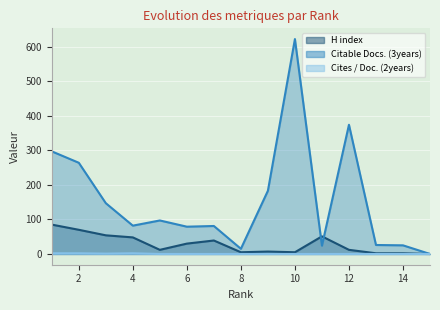

True or false: Cites / Doc. (2years) and H index cross at least once.

False